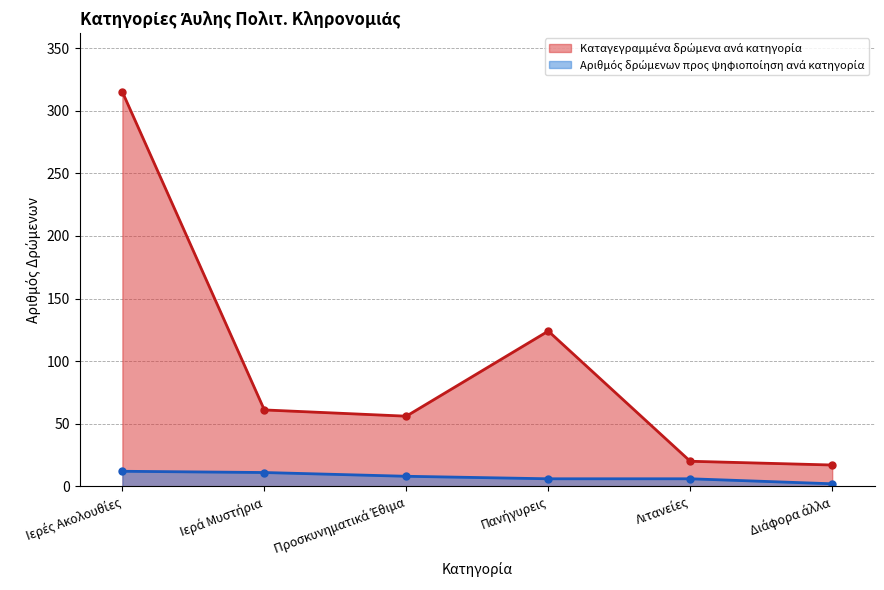

Reading right to left, what are all the values shown in this chart?

Καταγεγραμμένα δρώμενα ανά κατηγορία: Διάφορα άλλα=17	Λιτανείες=20	Πανήγυρεις=124	Προσκυνηματικά Έθιμα=56	Ιερά Μυστήρια=61	Ιερές Ακολουθίες=315
Αριθμός δρώμενων προς ψηφιοποίηση ανά κατηγορία: Διάφορα άλλα=2	Λιτανείες=6	Πανήγυρεις=6	Προσκυνηματικά Έθιμα=8	Ιερά Μυστήρια=11	Ιερές Ακολουθίες=12